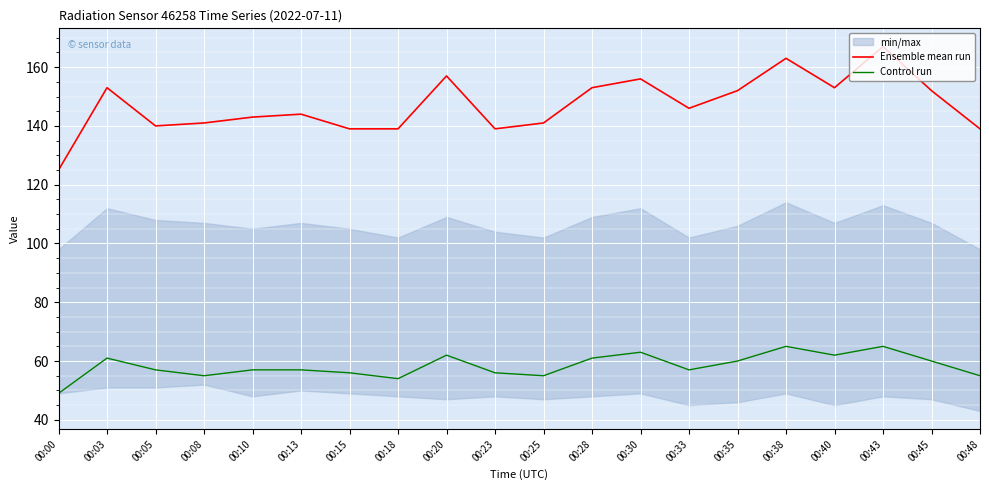

In Control run, how many points are higher than both neighbors (excluding endpoints)?

5